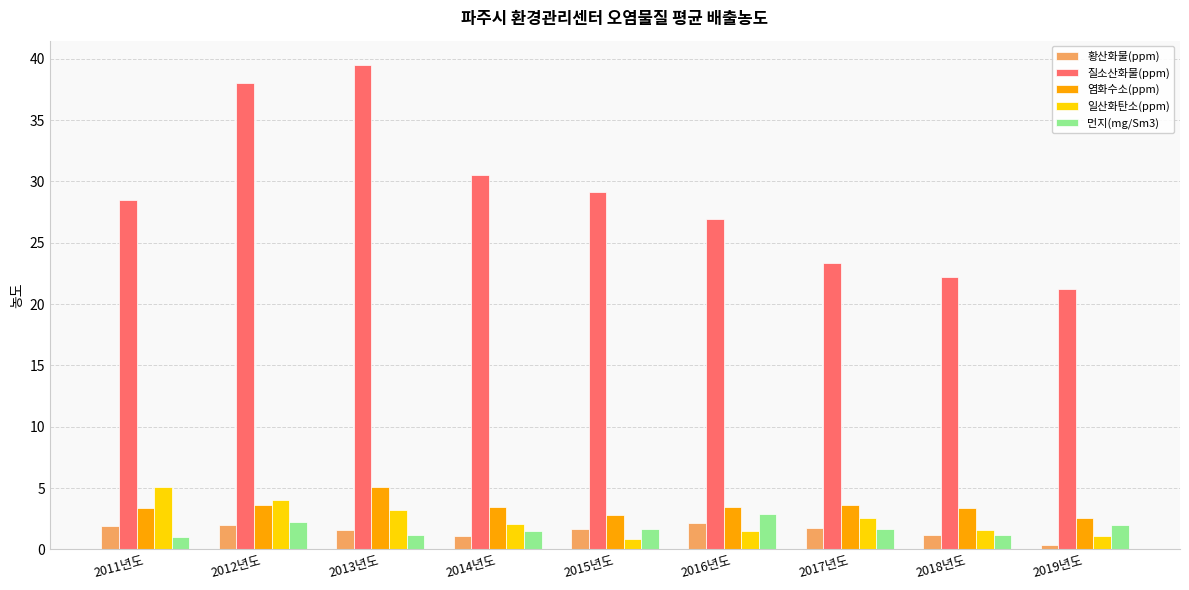

What is the spread (max minus min) of values at 2017년도?

21.7